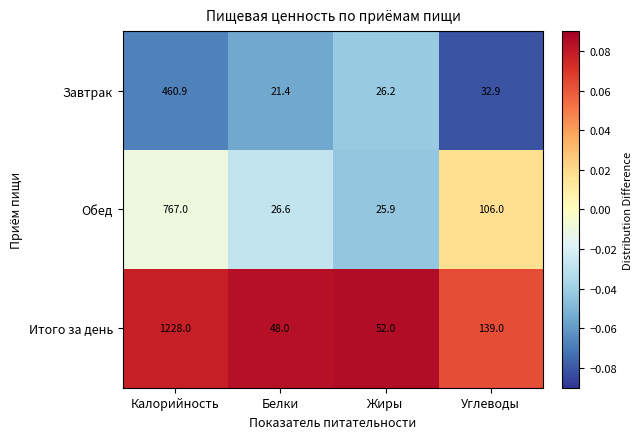

Reading left to right, transcribe all the data shown in this chart.

Завтрак: 460.9	21.4	26.2	32.9
Обед: 767.0	26.6	25.9	106.0
Итого за день: 1228.0	48.0	52.0	139.0